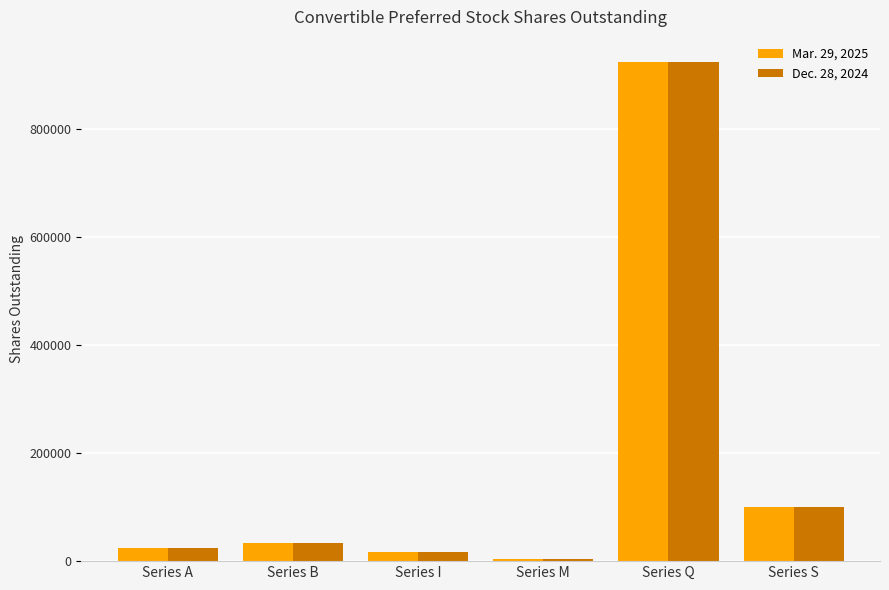

What is the difference between the maximum and minimum values in the Dec. 28, 2024 series?

922012